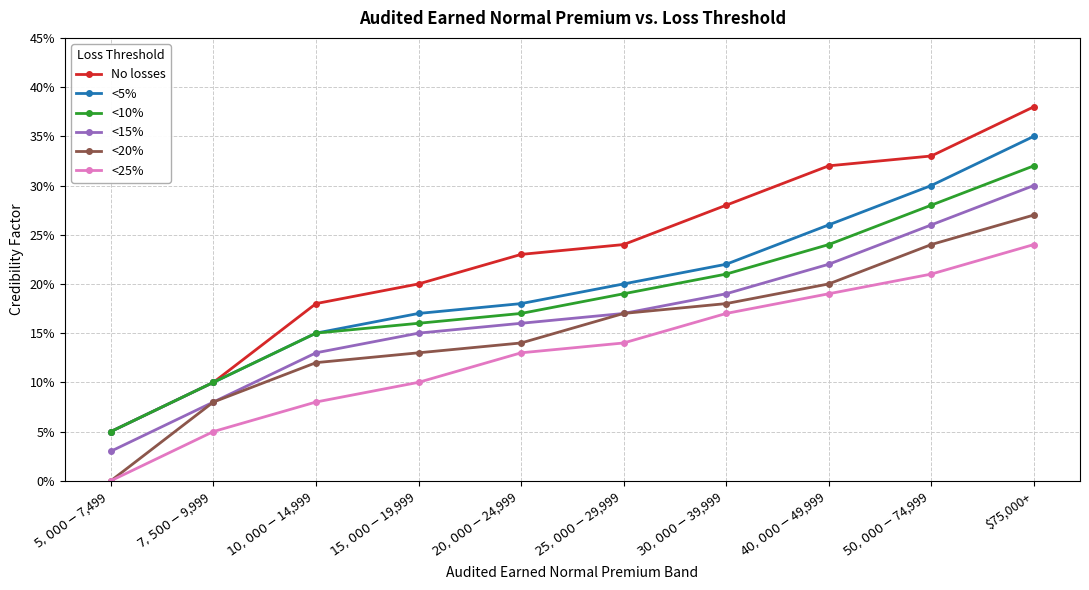

Which has a higher value, $30,000 - $39,999 or $10,000 - $14,999?

$30,000 - $39,999